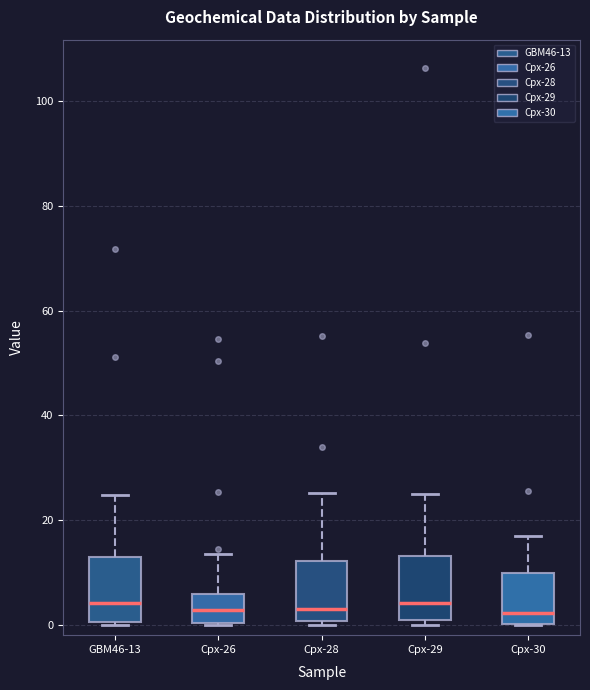

Reading left to right, read every box against the y-axis: the position of its median line, the range the box covers, and the ends of its whiskers. The values are not printed on the chart, so give them approximately, as read against the axis.

GBM46-13: median 4, box 0 to 12, whiskers 0 to 24
Cpx-26: median 2, box 0 to 6, whiskers 0 to 14
Cpx-28: median 2, box 0 to 12, whiskers 0 (just below the box's lower edge) to 26
Cpx-29: median 4, box 0 to 14, whiskers 0 (just below the box's lower edge) to 24
Cpx-30: median 2, box 0 to 10, whiskers 0 to 16